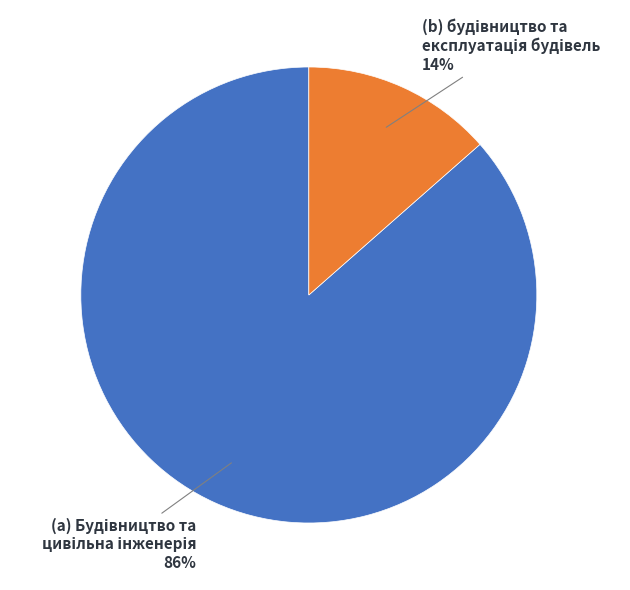

Does any single category account for the majority?

Yes